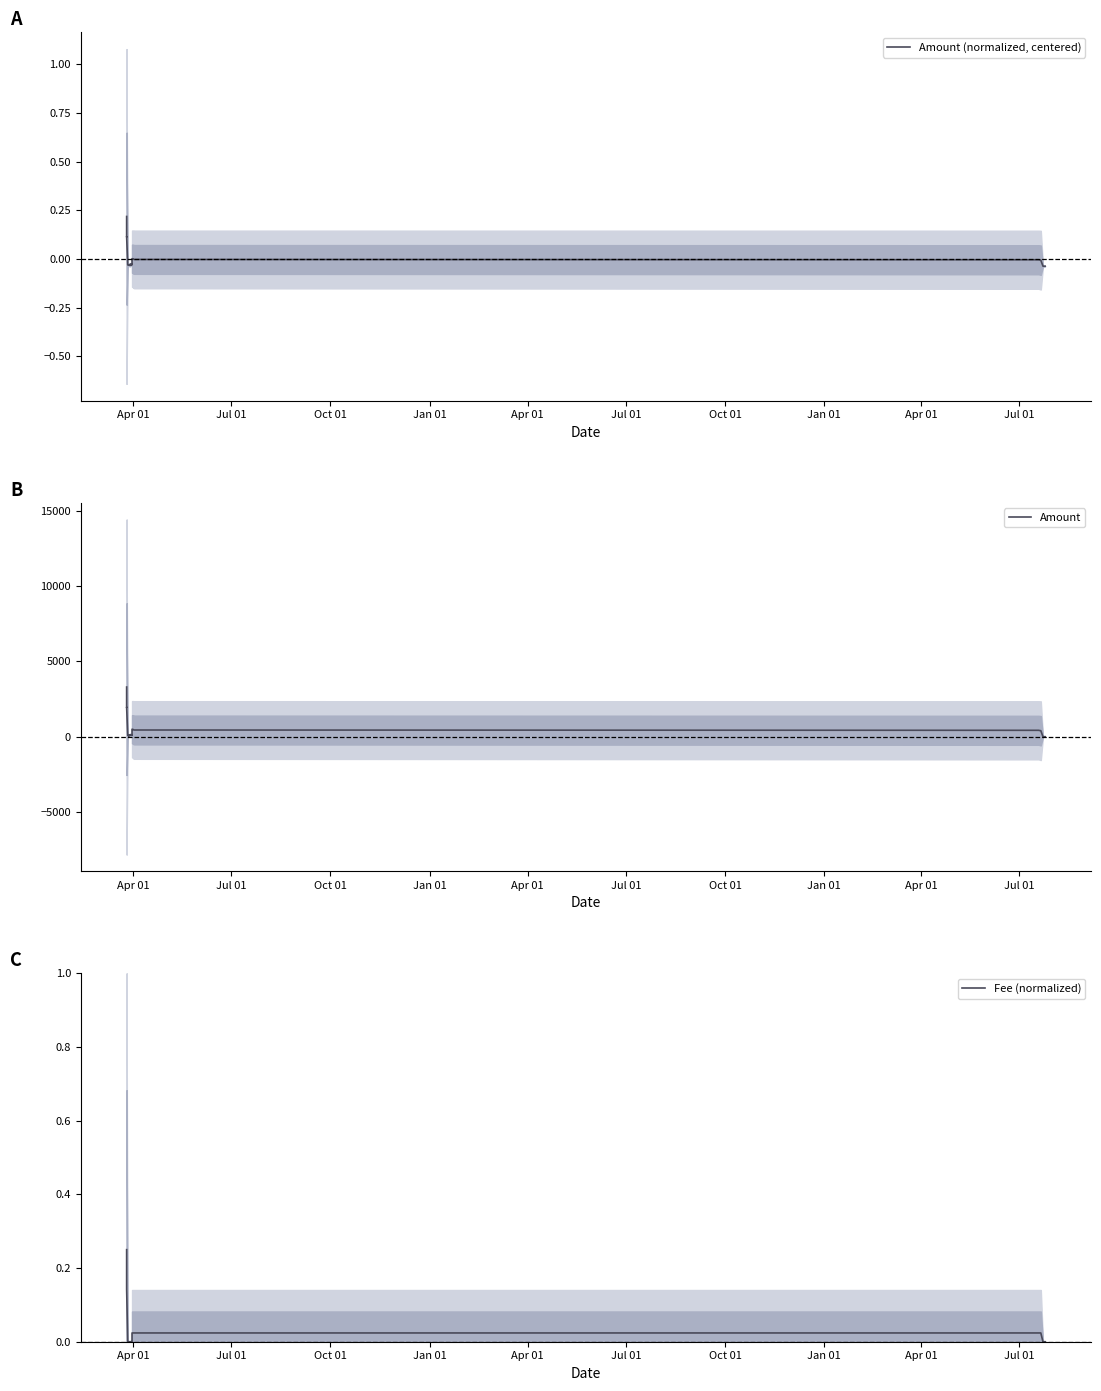

Which series has the widest spread of values?

Amount